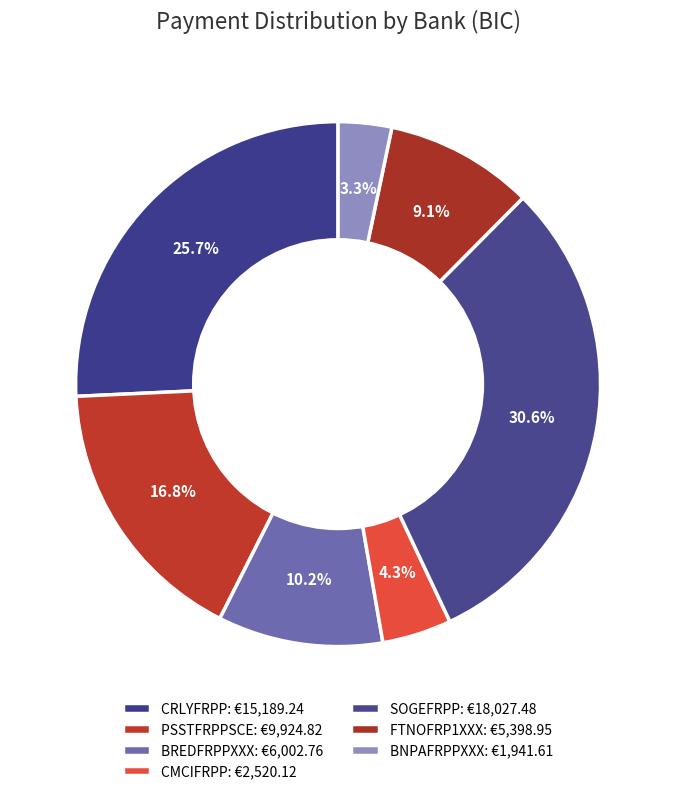

To the nearest percent, what is the combined percentage of CMCIFRPP and BREDFRPPXXX?

14%